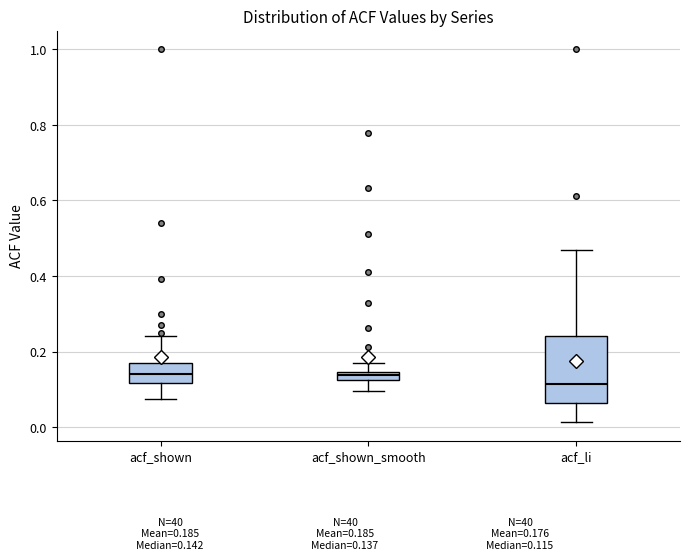

Where does the median line of the box for acf_shown sit on the y-axis? The values are not printed on the chart, so give them approximately, as read against the axis.

0.14